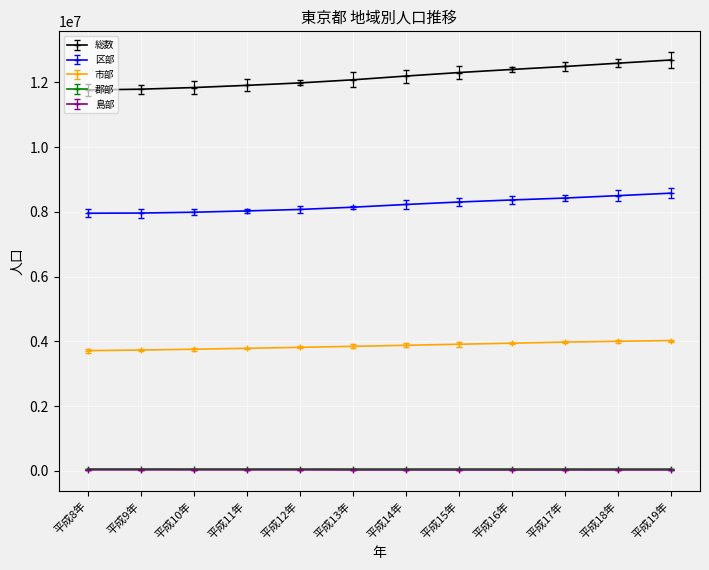

At how many categories does at least one series exceed 6359887?

12